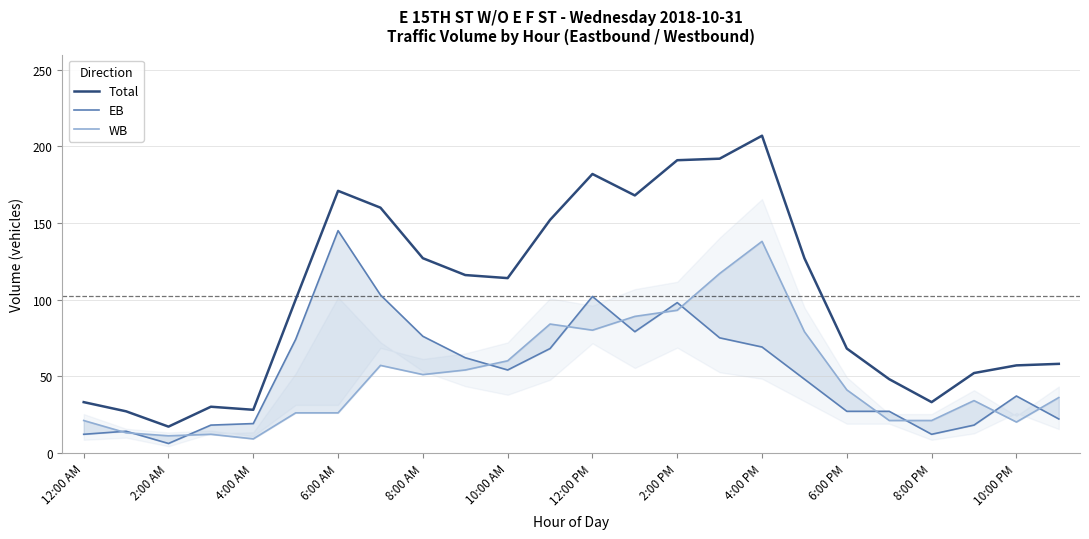

What is the greatest value displayed?

207